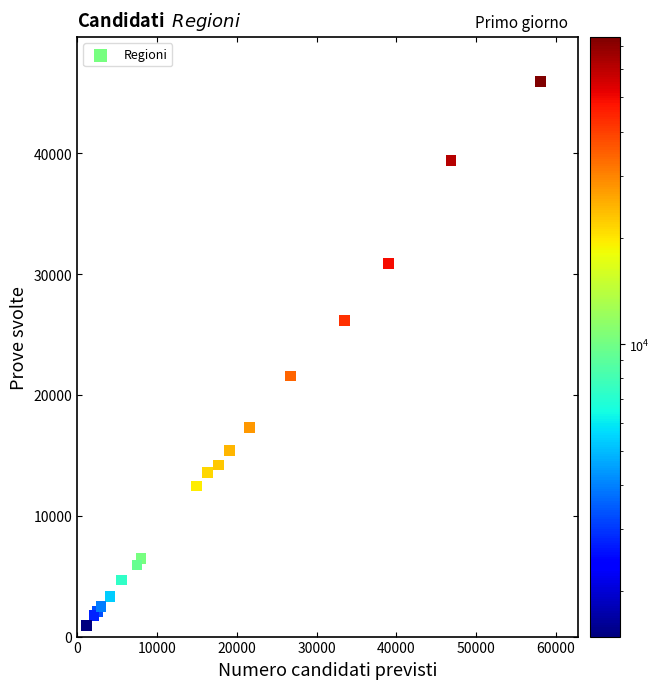

What Y value in the scatter plot is closest to 23432?

21557